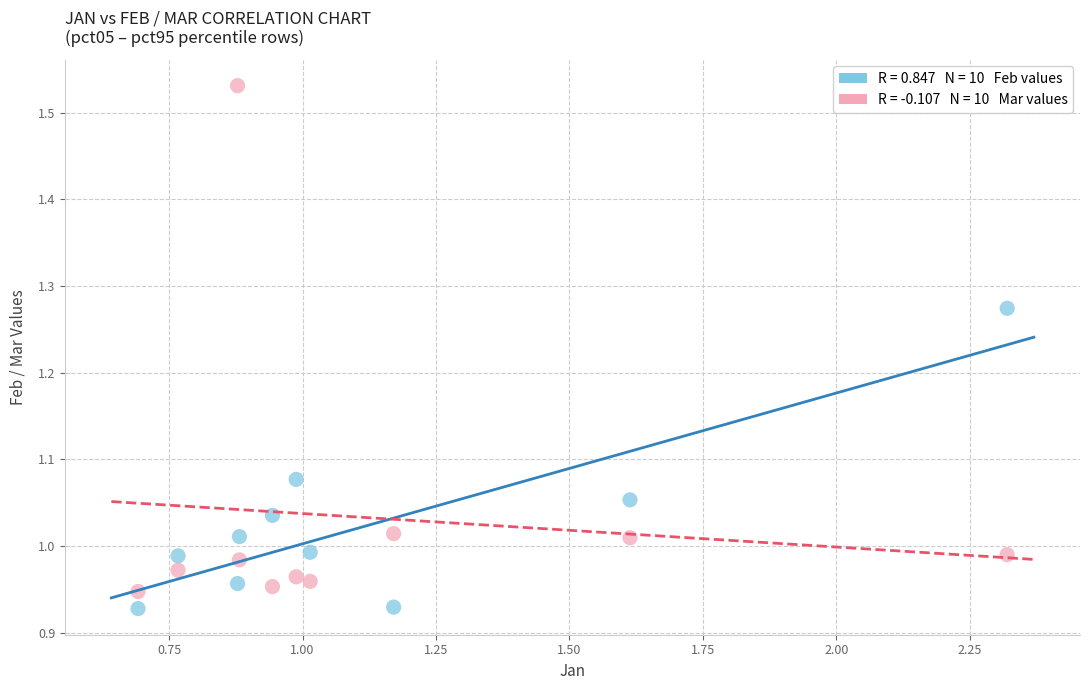

Across all data points, what is the range of Y values (max minus min)?

0.6